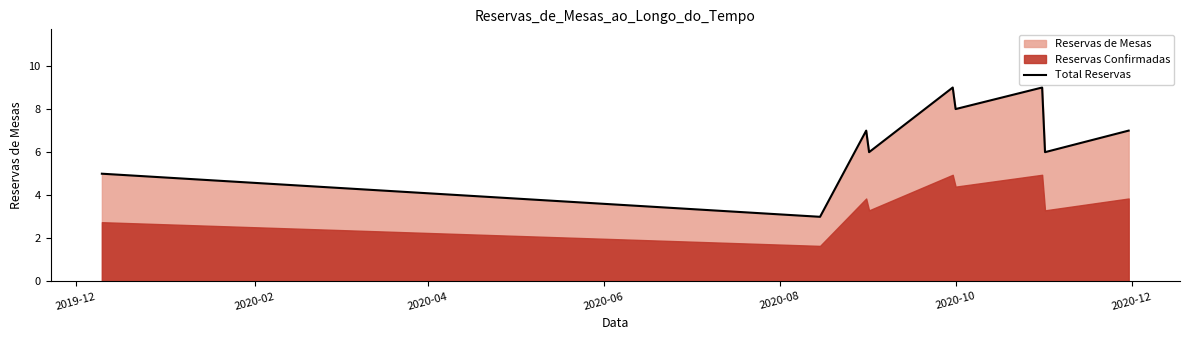

Reading left to right, list all the values displayed in this chart.

5	3	7	6	9	8	9	6	7